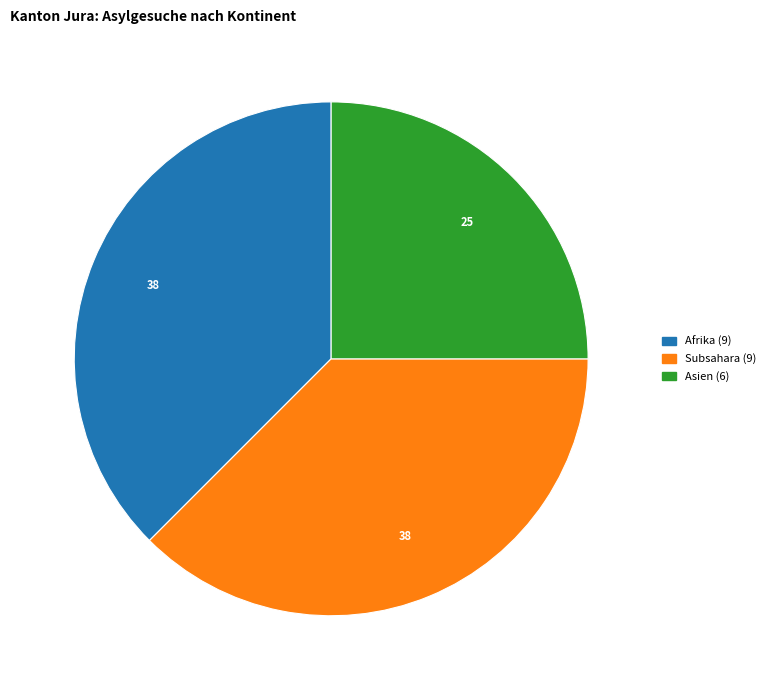

Count the number of slices in the pie.

3